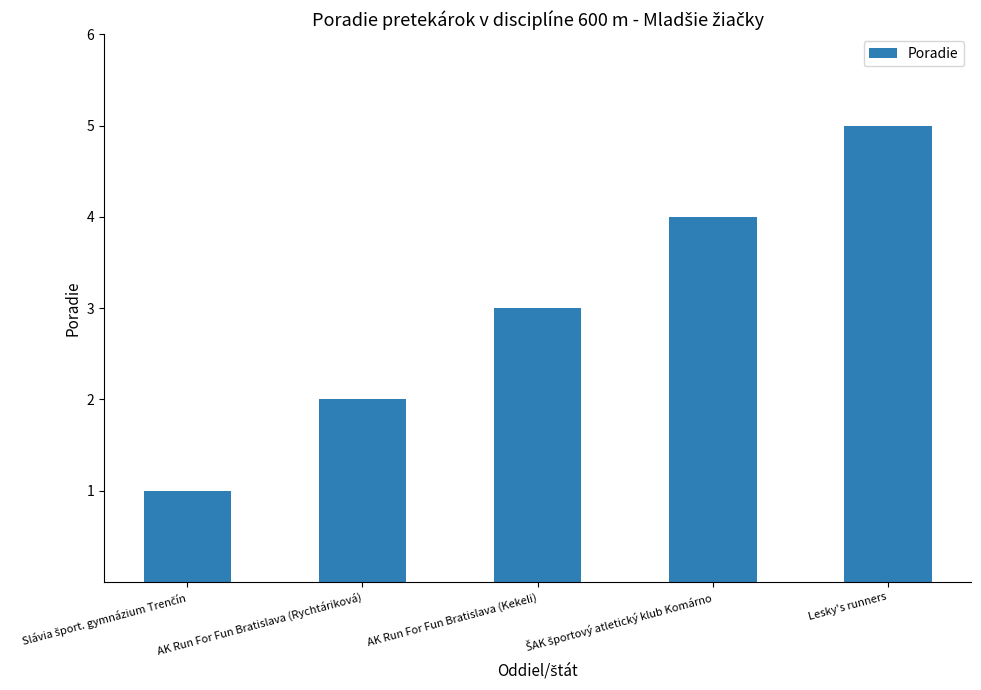

What is the change in value from AK Run For Fun Bratislava (Rychtáriková) to Lesky's runners?

+3